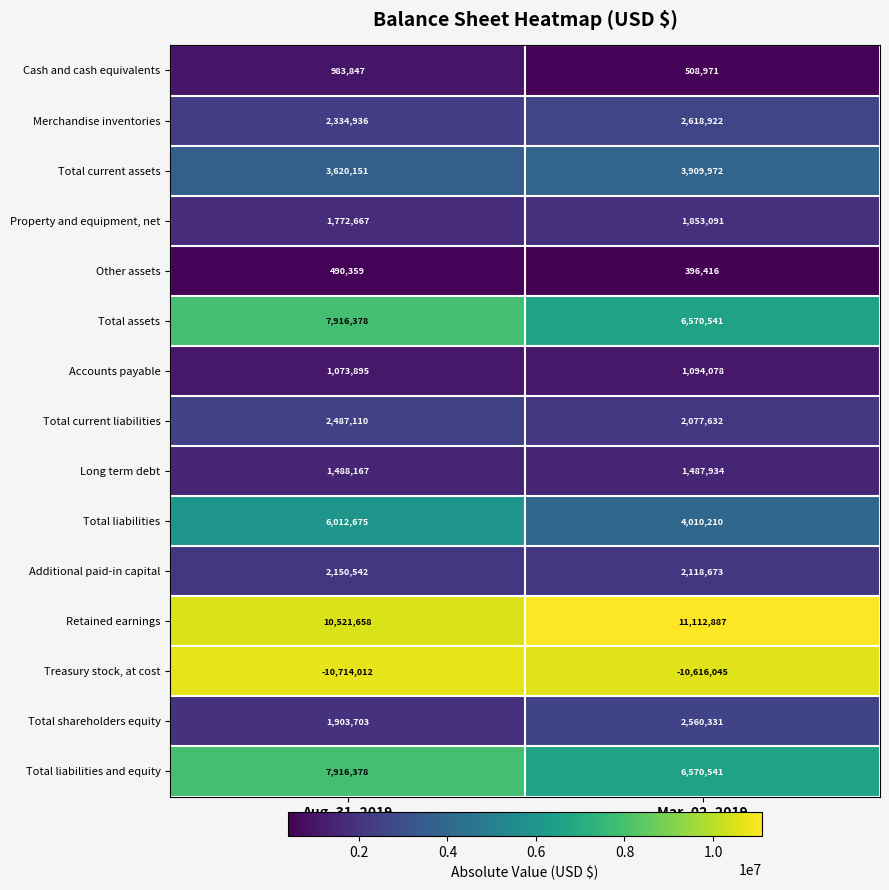

The Property and equipment, net series shows 2946864 at Mar. 02, 2019. True or false?

False